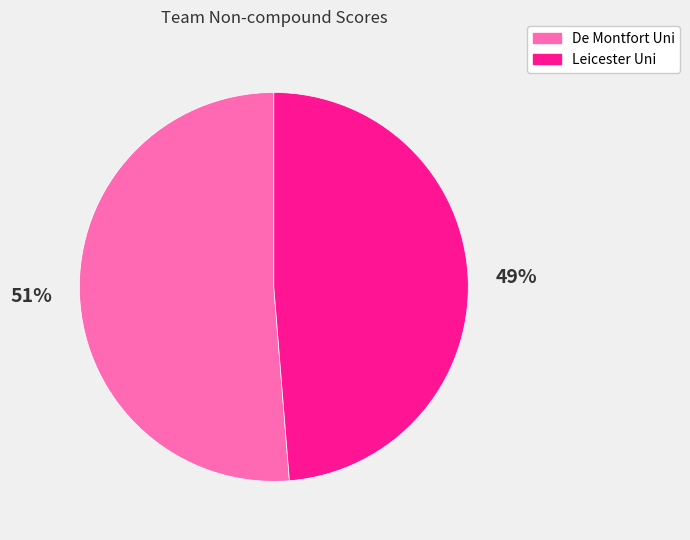

To the nearest percent, what is the average slice percentage?

50%